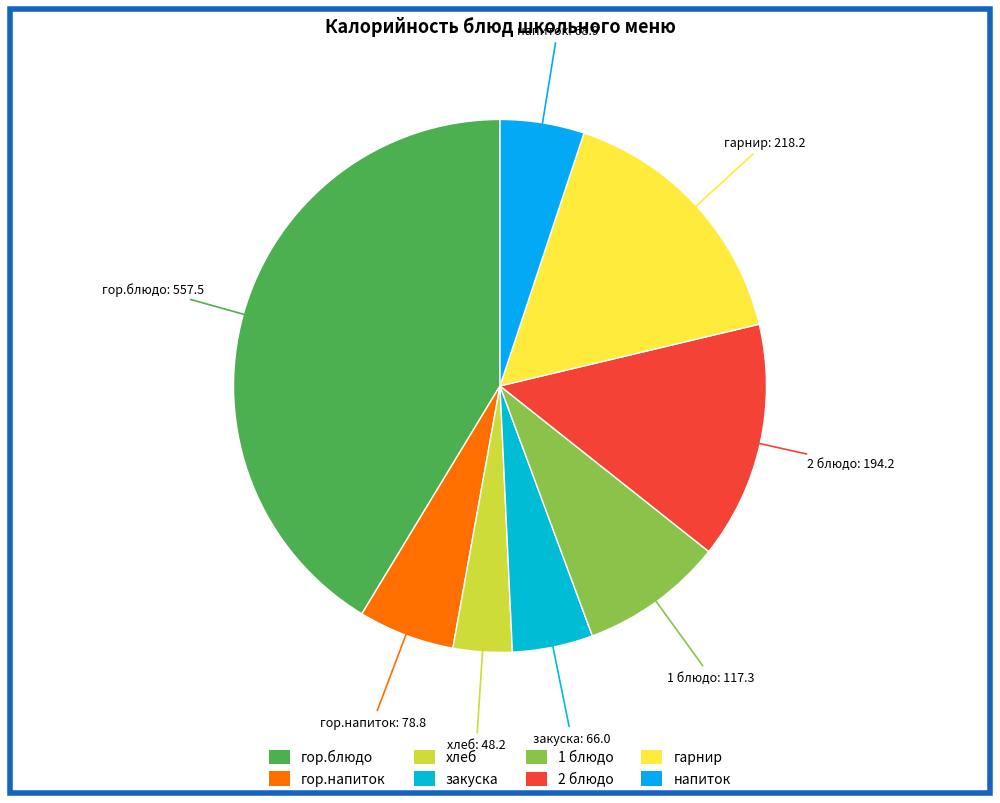

Is the sum of 1 блюдо and напиток greater than half?

No